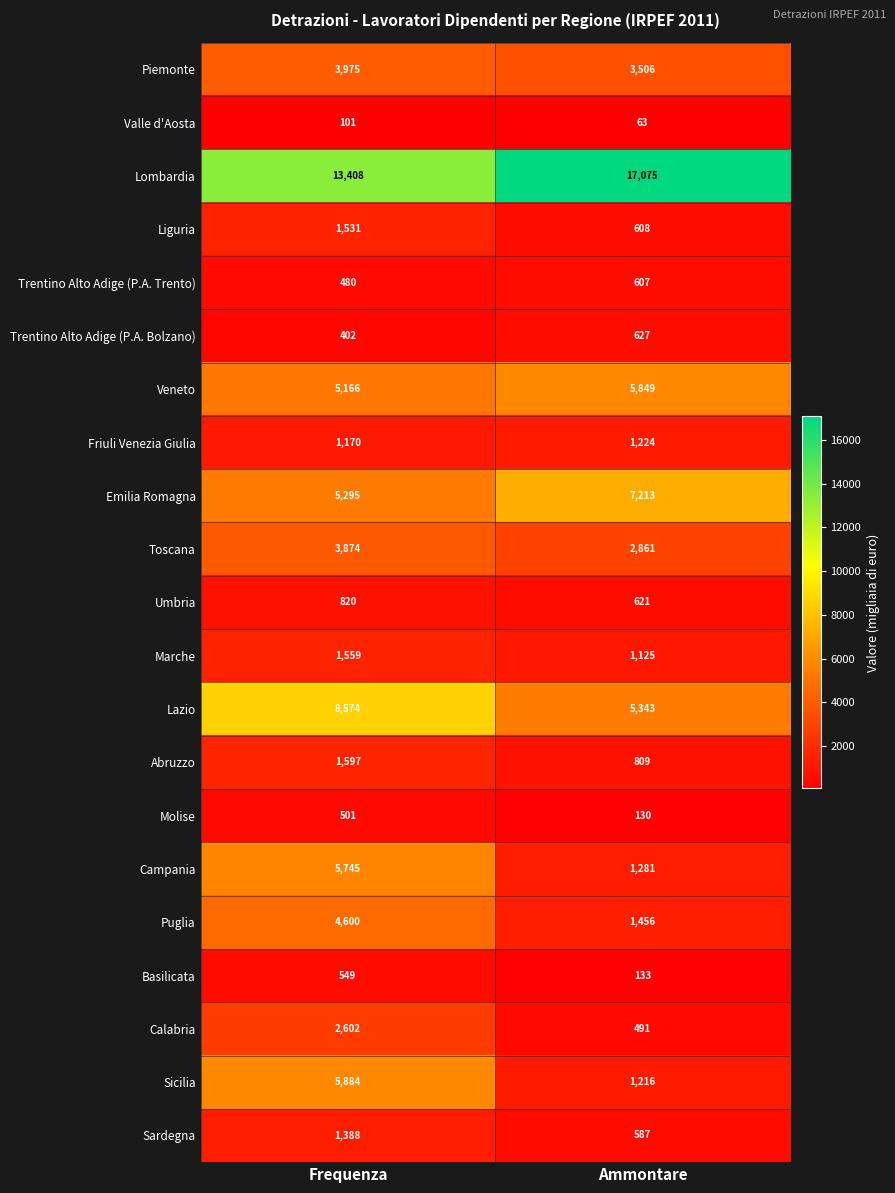

At which category does the chart reach its minimum across all series?

Ammontare